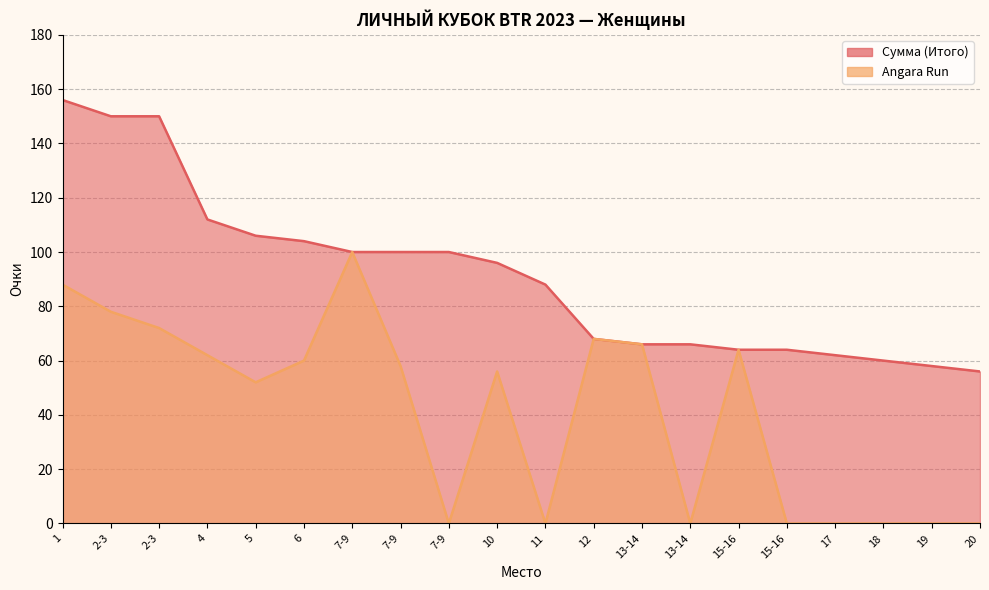

Where is Сумма (Итого) nearest to the value 106?

5